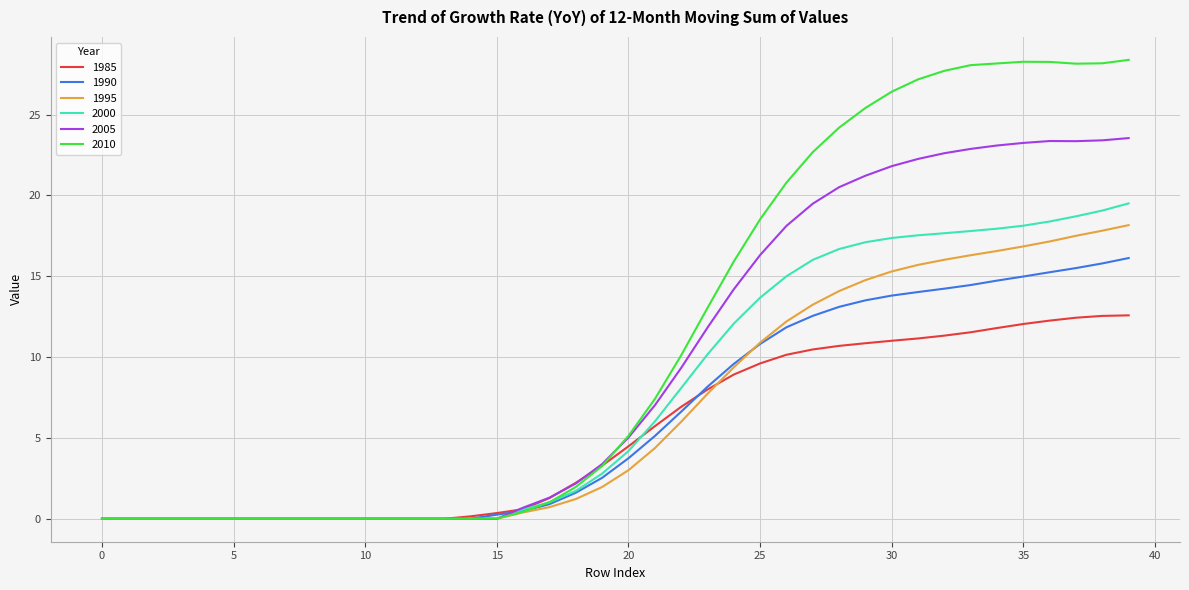

True or false: 1985 and 2010 cross at least once.

True